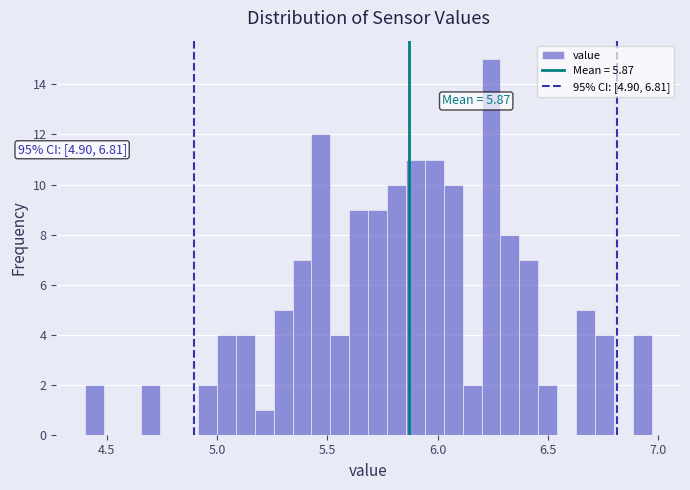

Around what value on the x-axis is the tallest bar? Give the approximate position of its centre, as read against the axis.

6.25